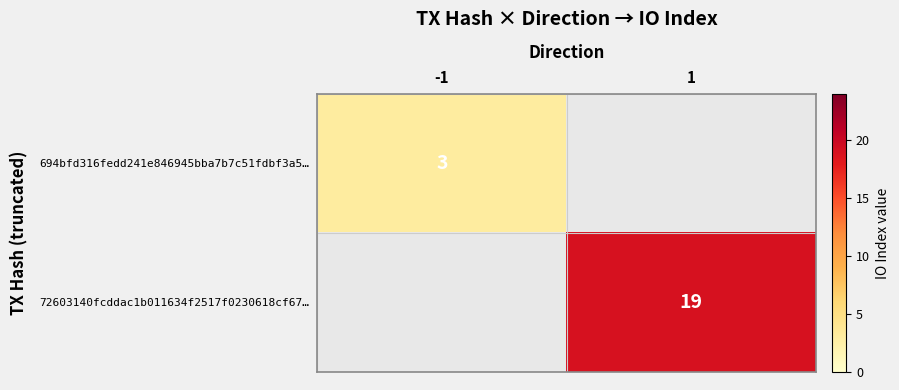

The value of 72603140fcddac1b011634f2517f0230618cf67… at 1 is 29. True or false?

False